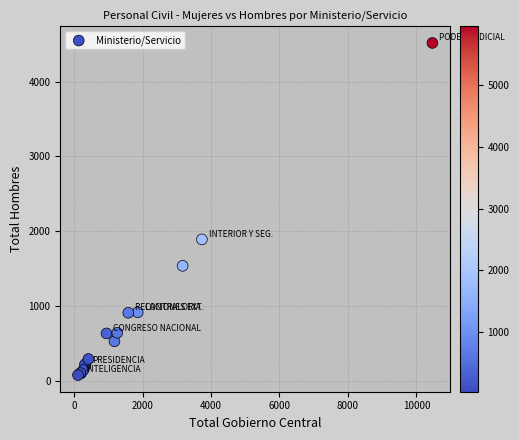

What Y value in the scatter plot is closest to 2299?

1894